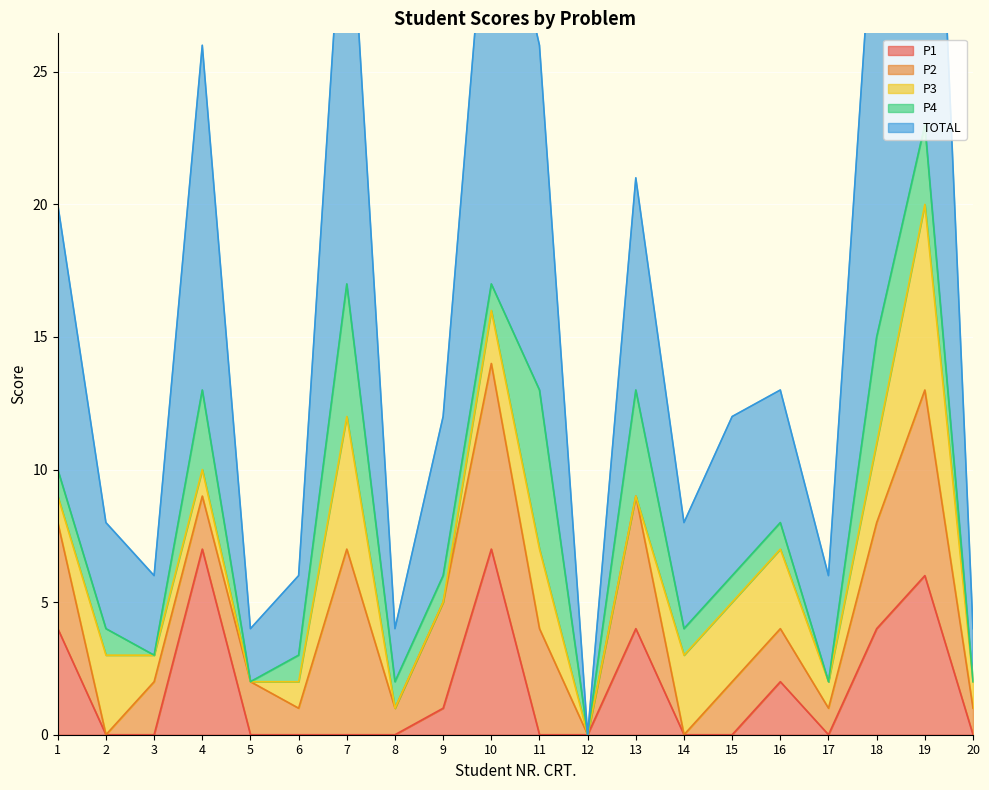

Is it true that P1 equals 2 at 19?

False